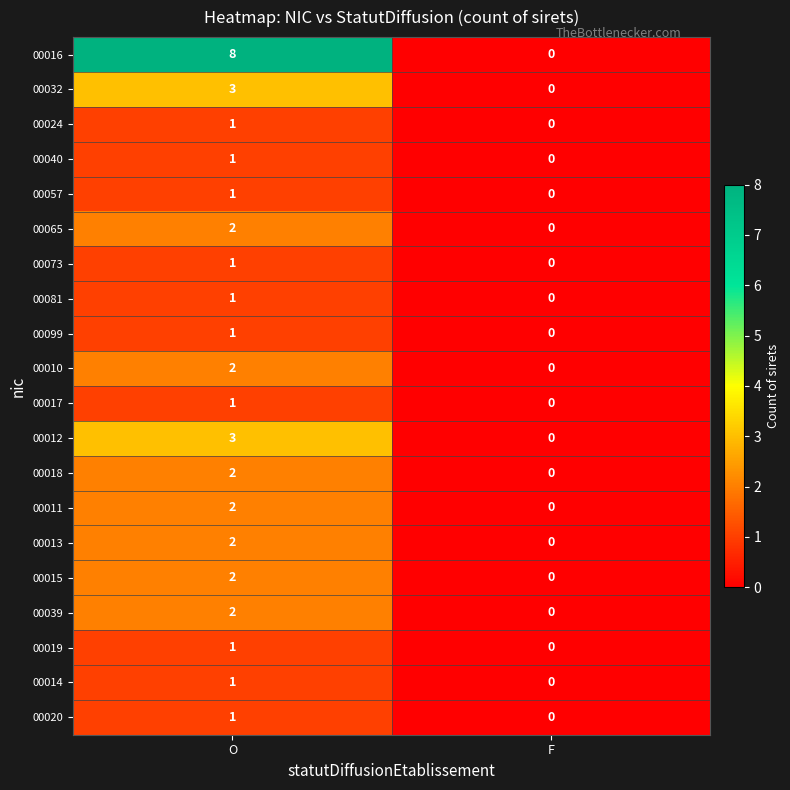

What is the greatest value displayed?

8